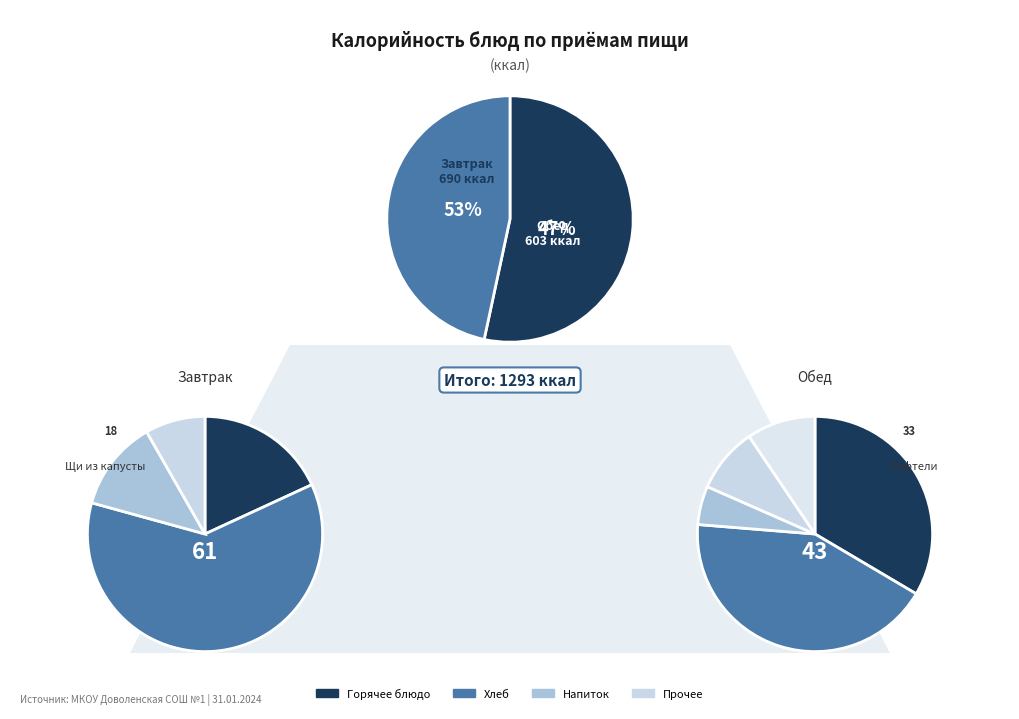

To the nearest percent, what portion does Чай (обед) represent?

4%